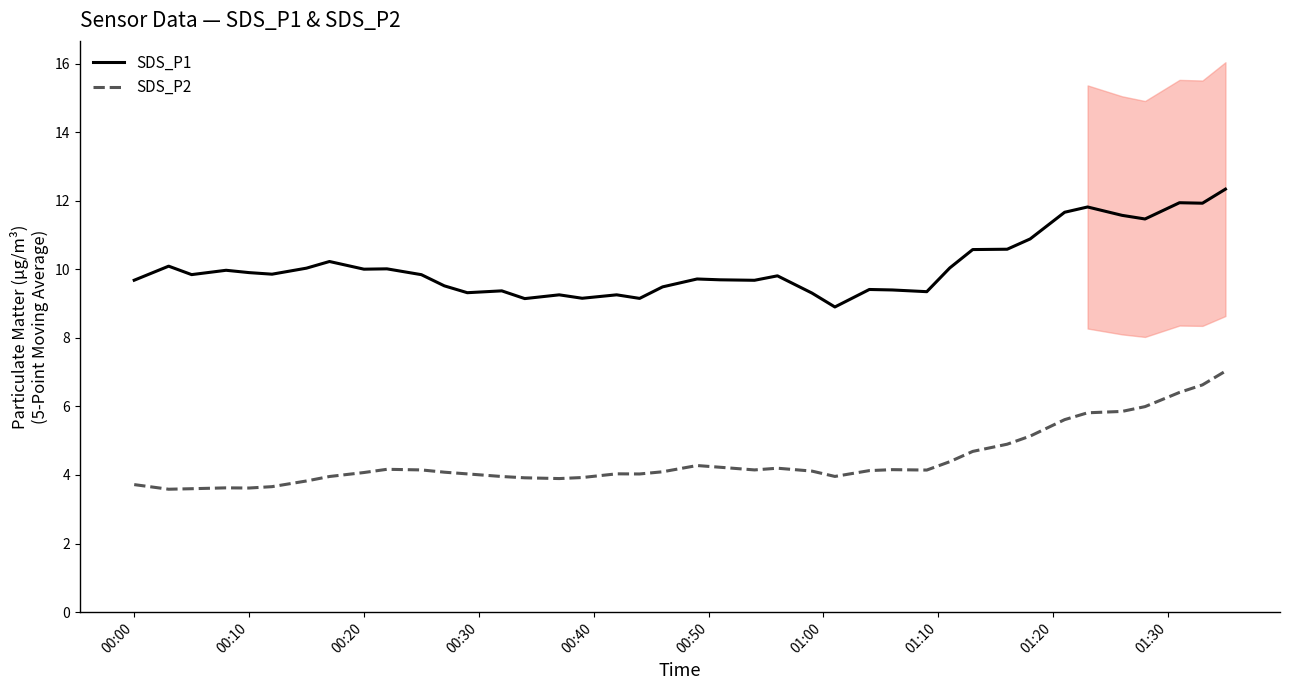

The SDS_P1 series shows 4.8 at 00:00. True or false?

False